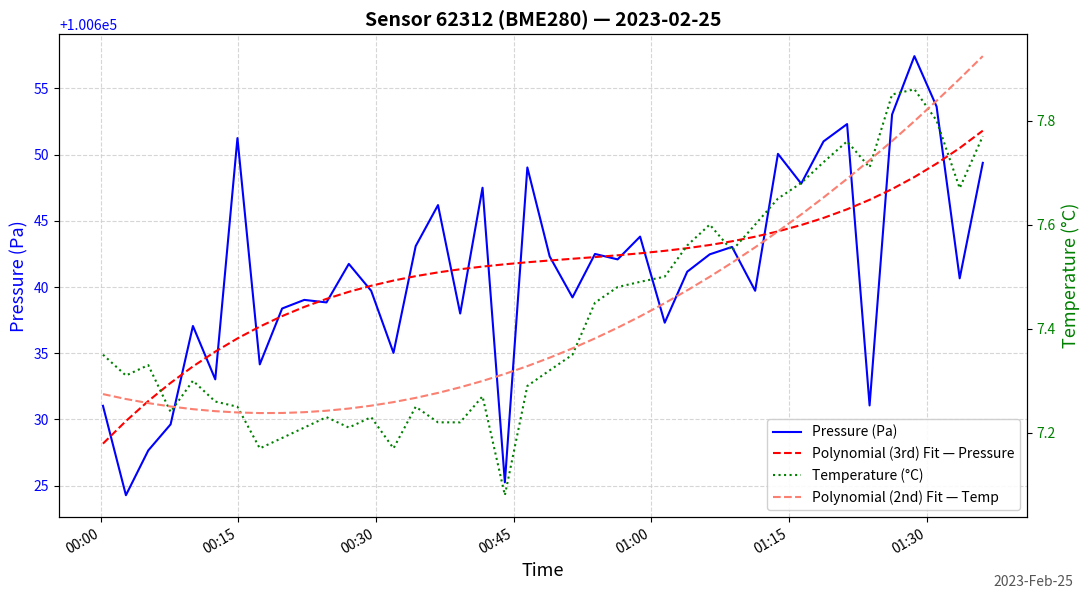

True or false: Pressure (Pa) and Polynomial (2nd) Fit — Temp intersect in this chart.

False